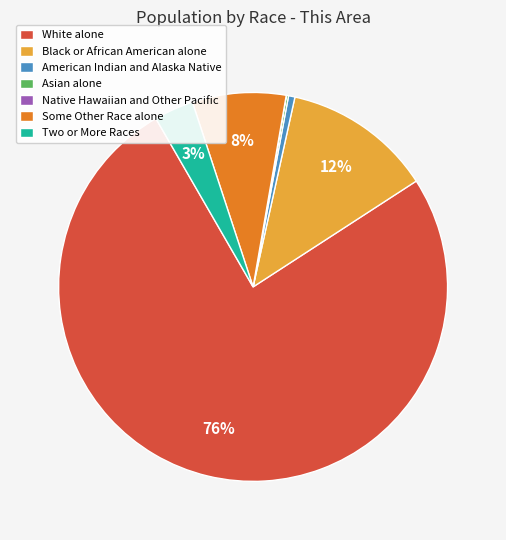

To the nearest percent, what portion does Two or More Races represent?

3%